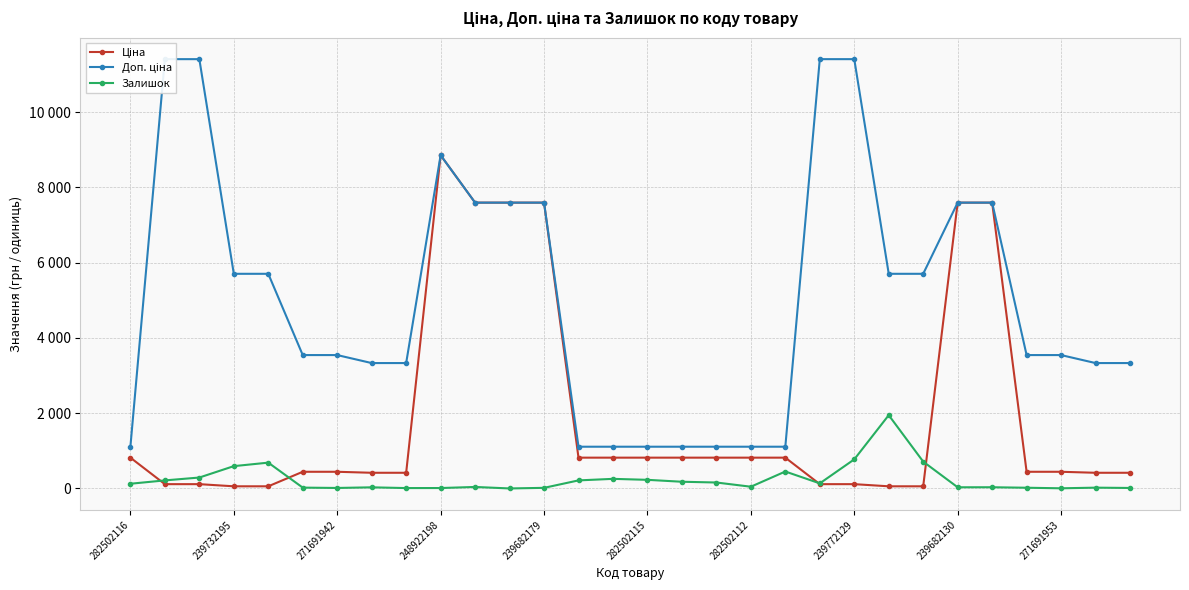

What position from the left is 10?

11